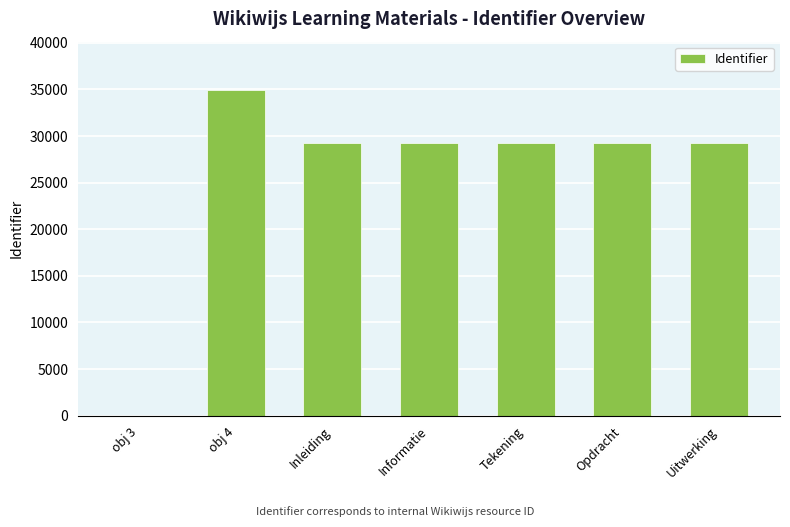

Is it true that the value at Opdracht is 29271?

True